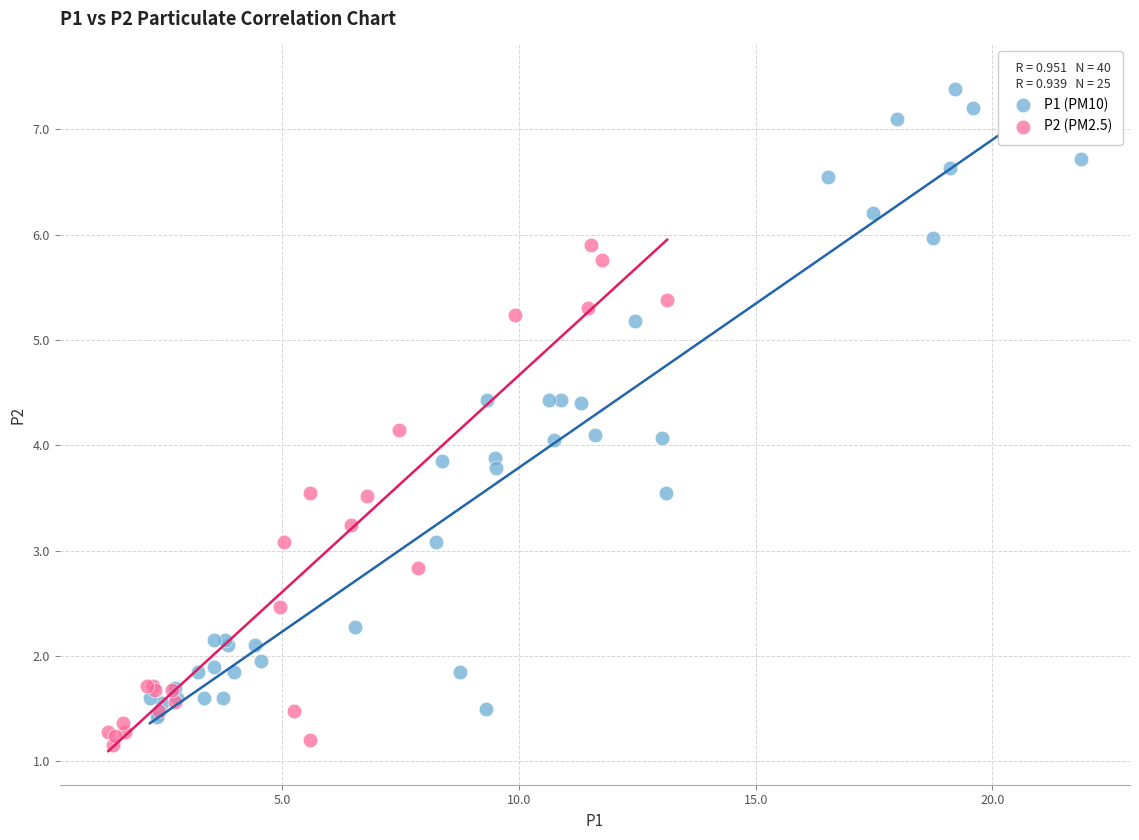

Which series contains the highest Y value?

P1 (PM10)